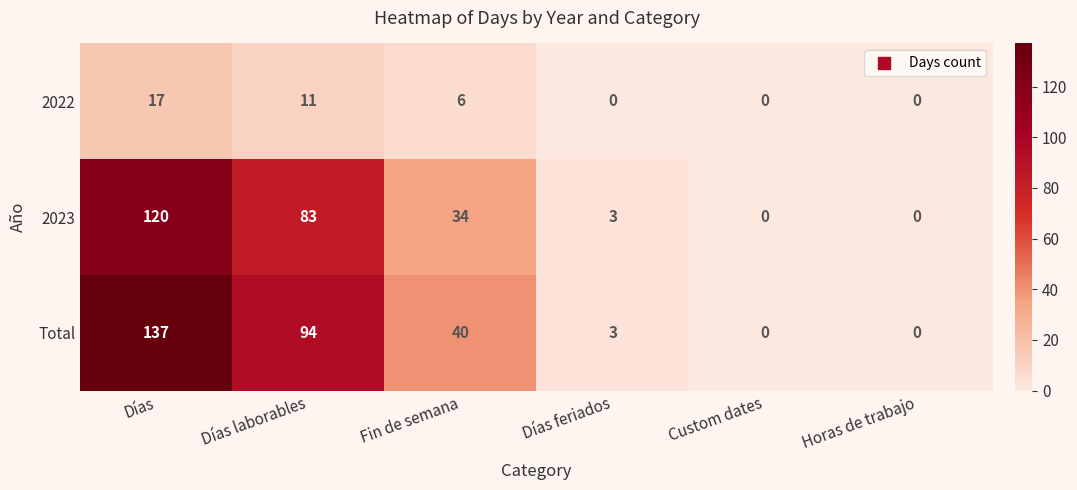

The value of 2023 at Horas de trabajo is 0. True or false?

True